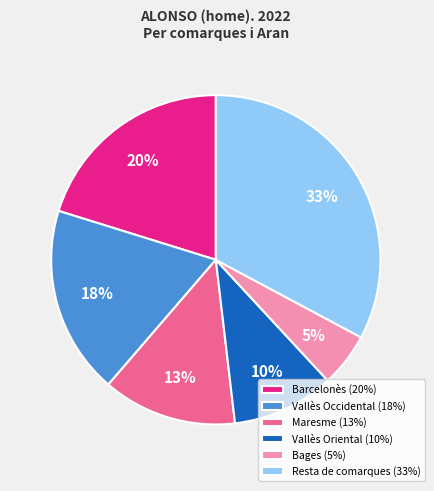

Does any single category account for the majority?

No